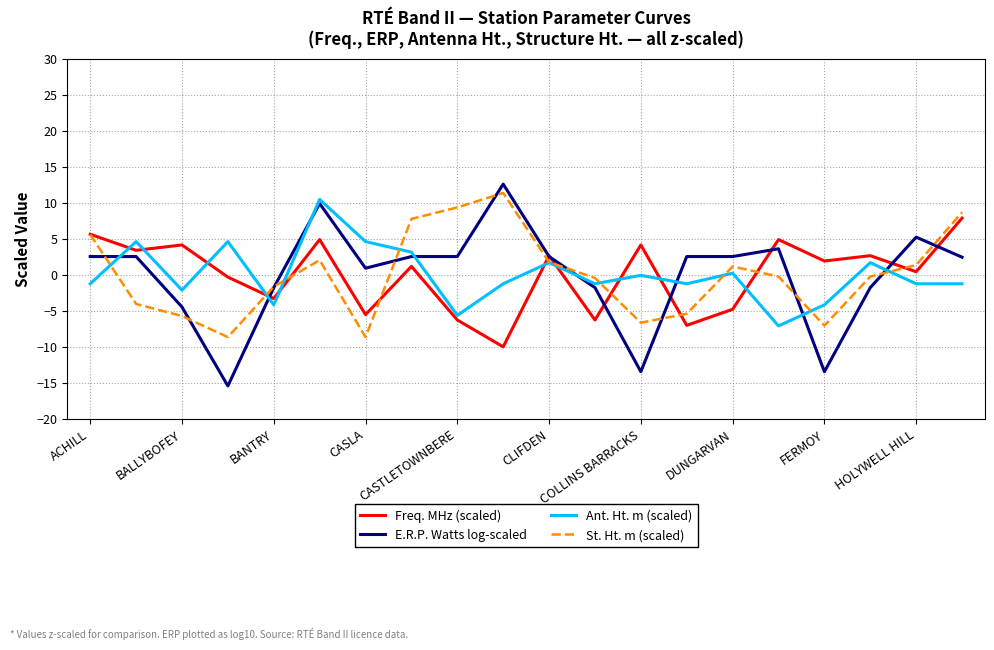

True or false: Ant. Ht. m (scaled) and E.R.P. Watts log-scaled cross at least once.

True